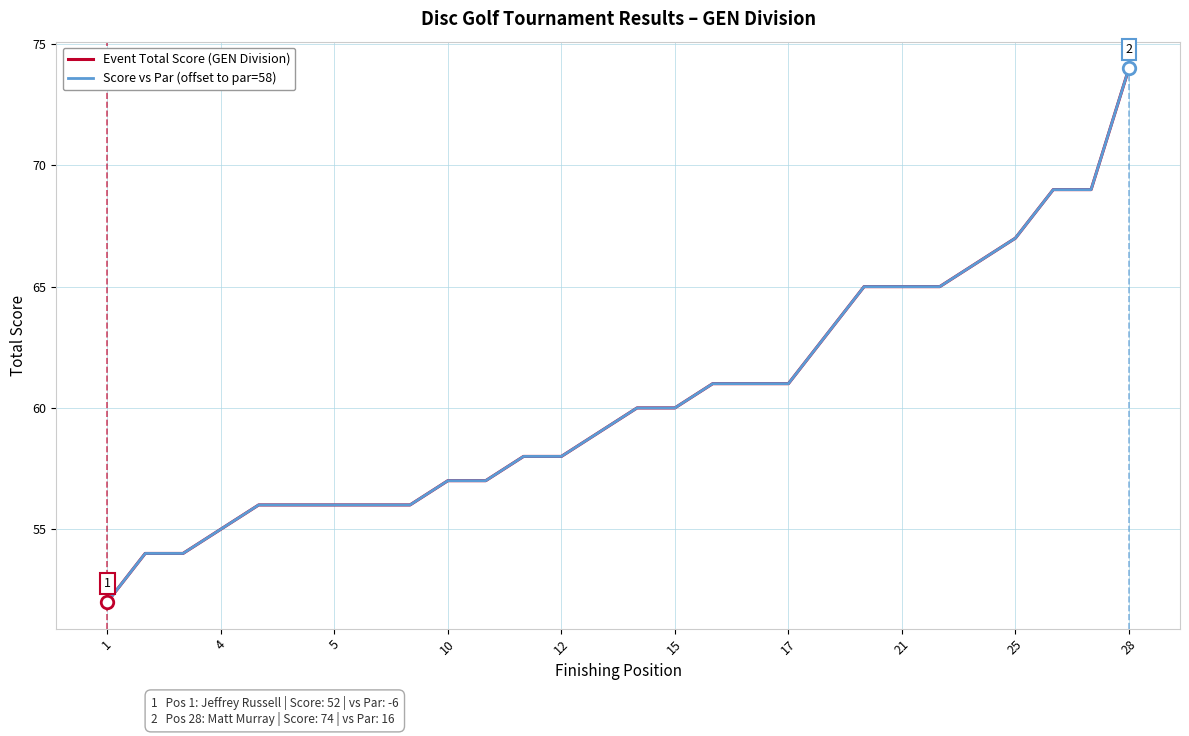

Does the chart have visible grid lines?

Yes